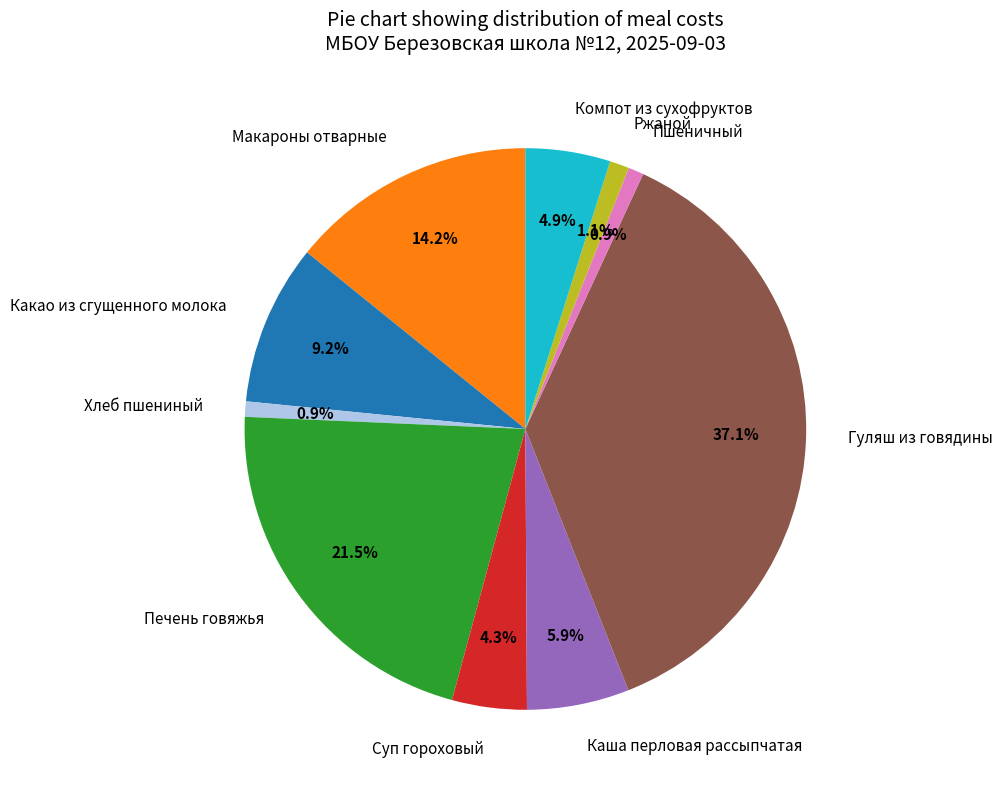

Count the number of slices in the pie.

10